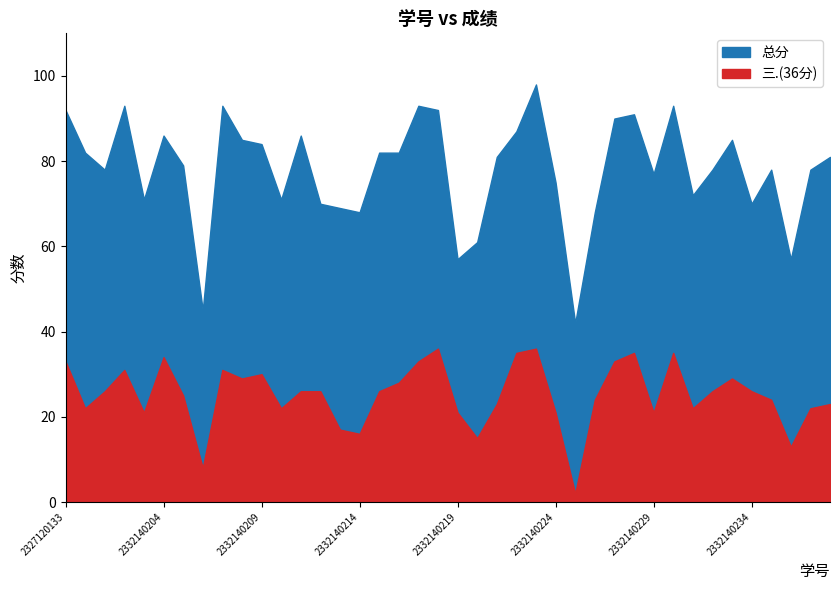

How many distinct data groups are displayed?

2